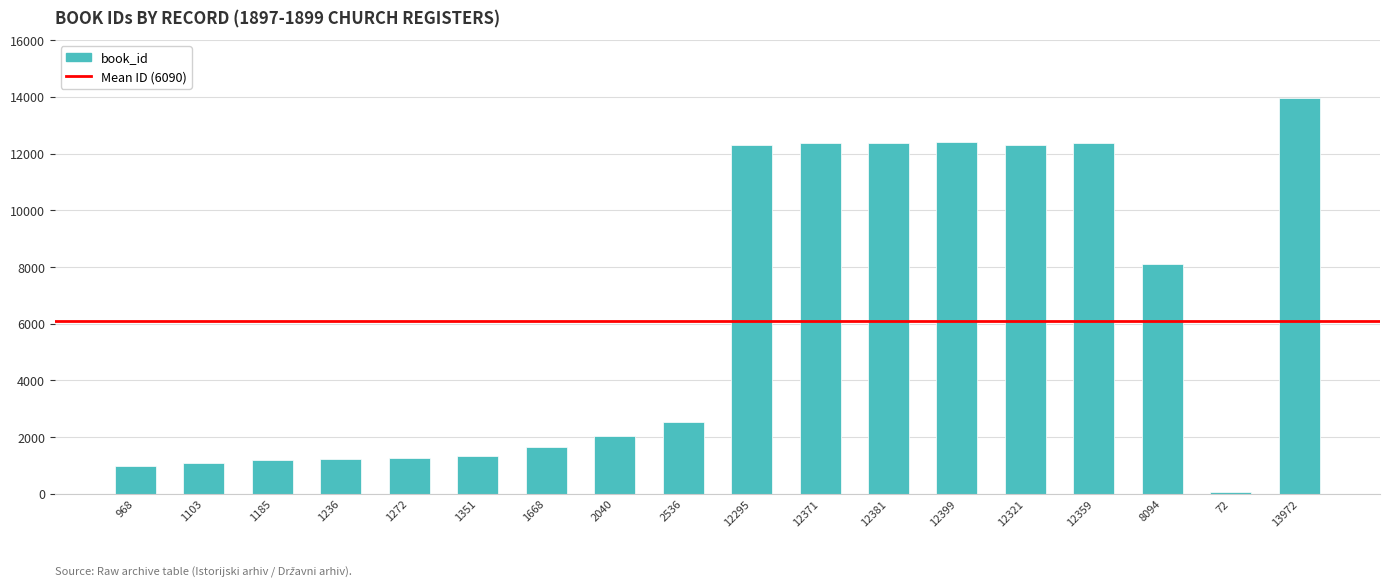

What position from the left is 1103?

2